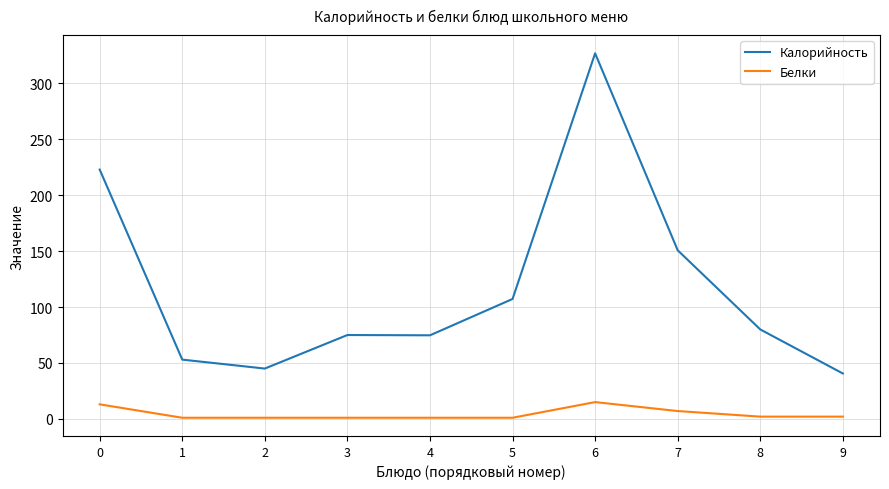

At which category is the sum across all series the highest?

6